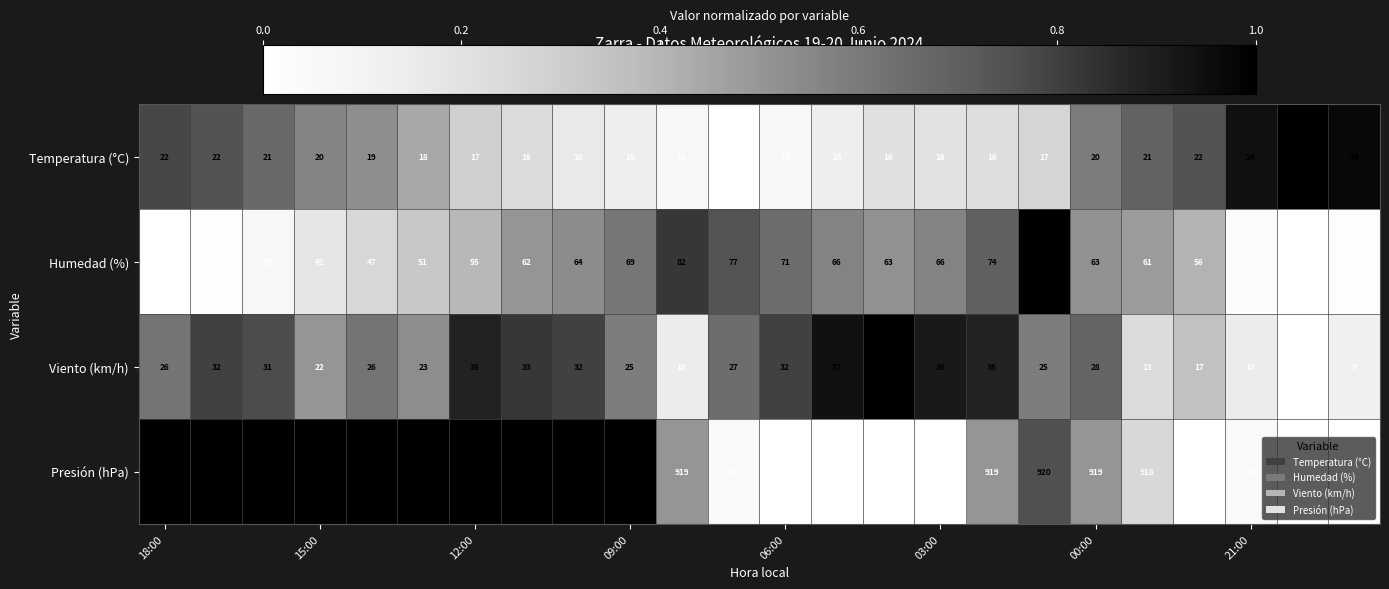

Rank the series by their maximum value, from highest to lowest.

Presión (hPa), Humedad (%), Viento (km/h), Temperatura (°C)